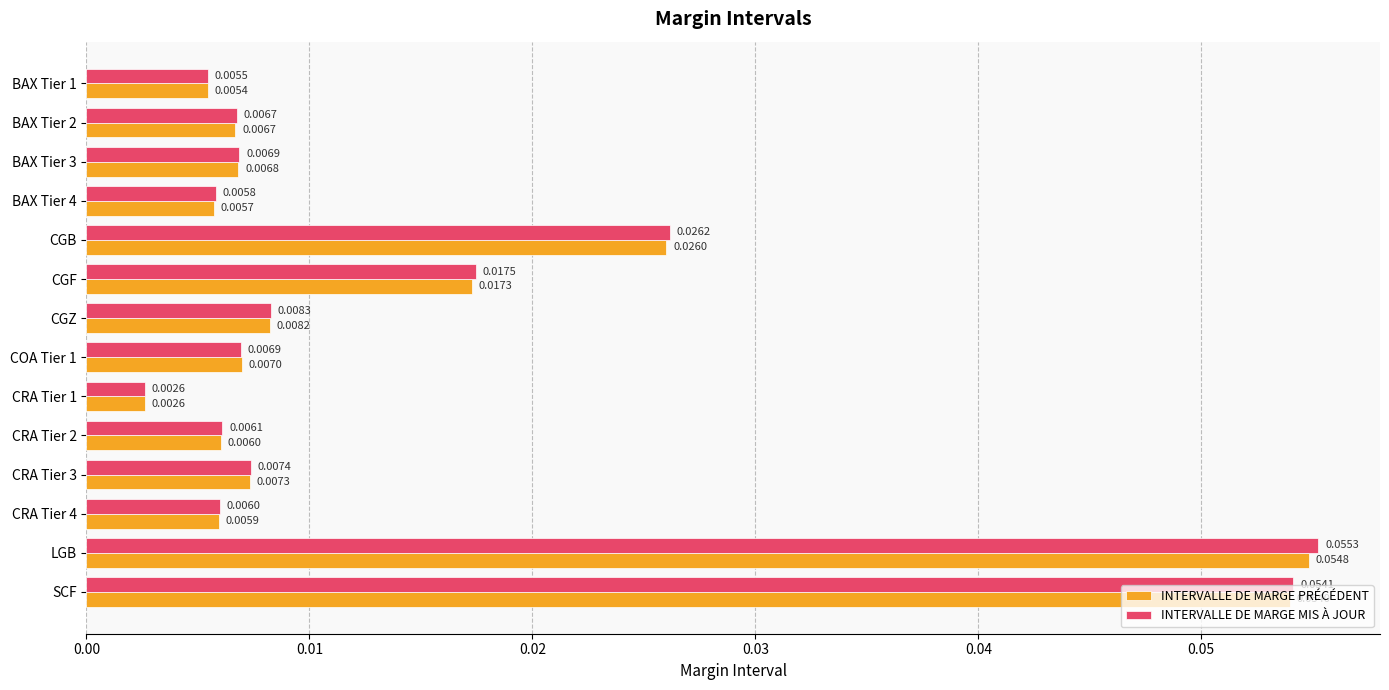

Which category has the highest value in the INTERVALLE DE MARGE PRÉCÉDENT series?

LGB